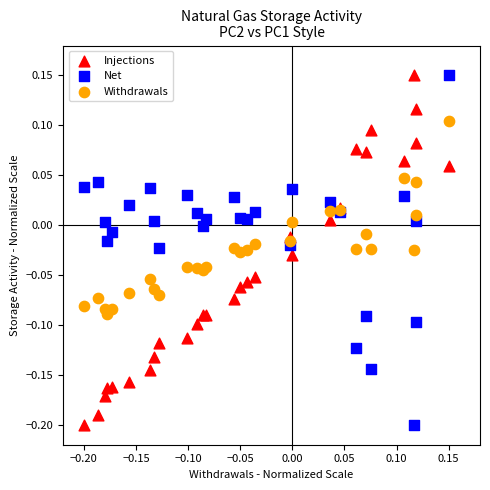

What is the X range (max minus min) for the scatter plot?

0.3